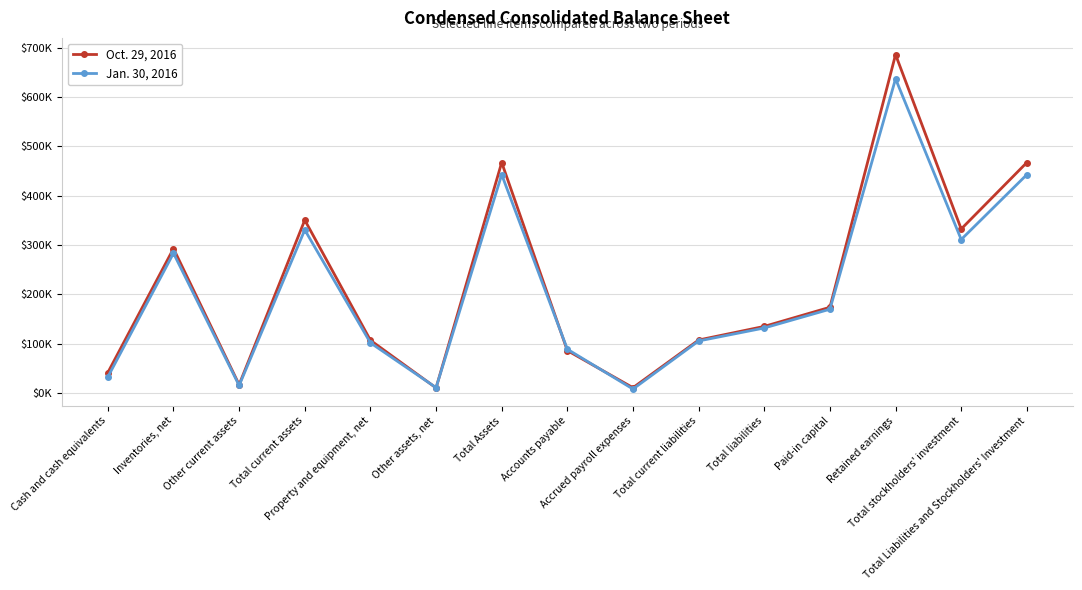

True or false: Jan. 30, 2016 has a value of 152118 at Total stockholders' investment.

False